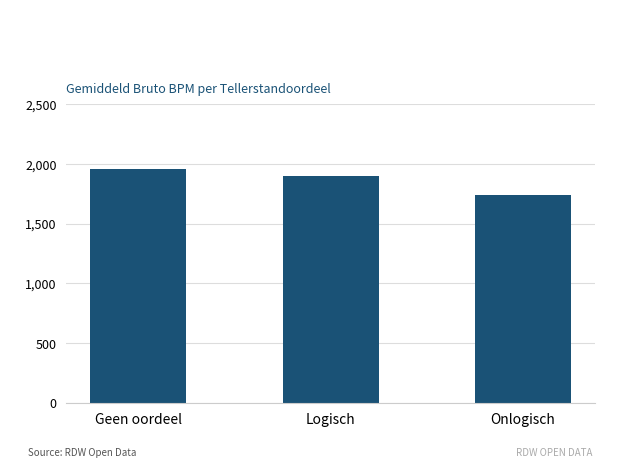

What is the smallest value displayed?

1738